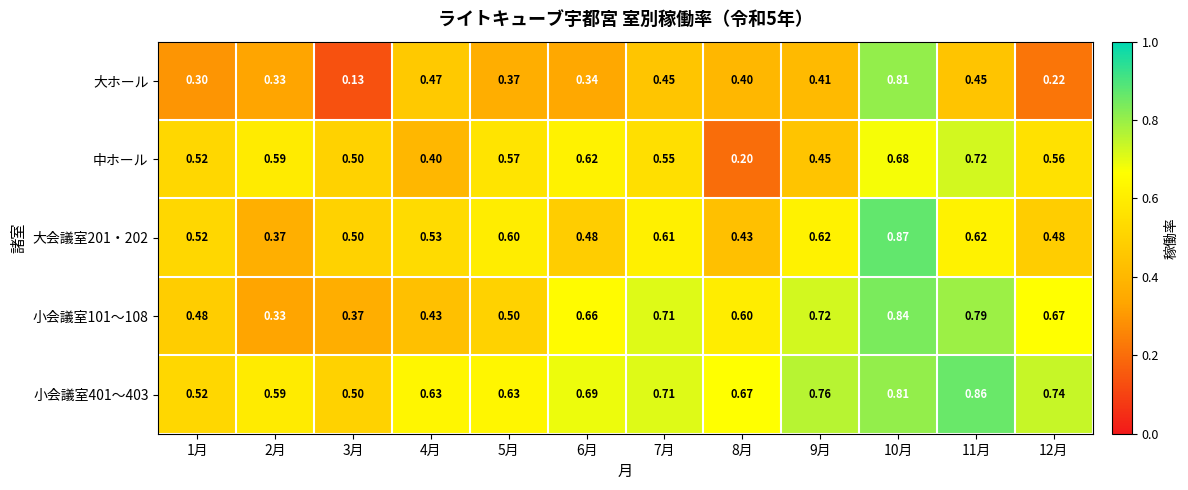

Which series has the largest total across all categories?

小会議室401～403